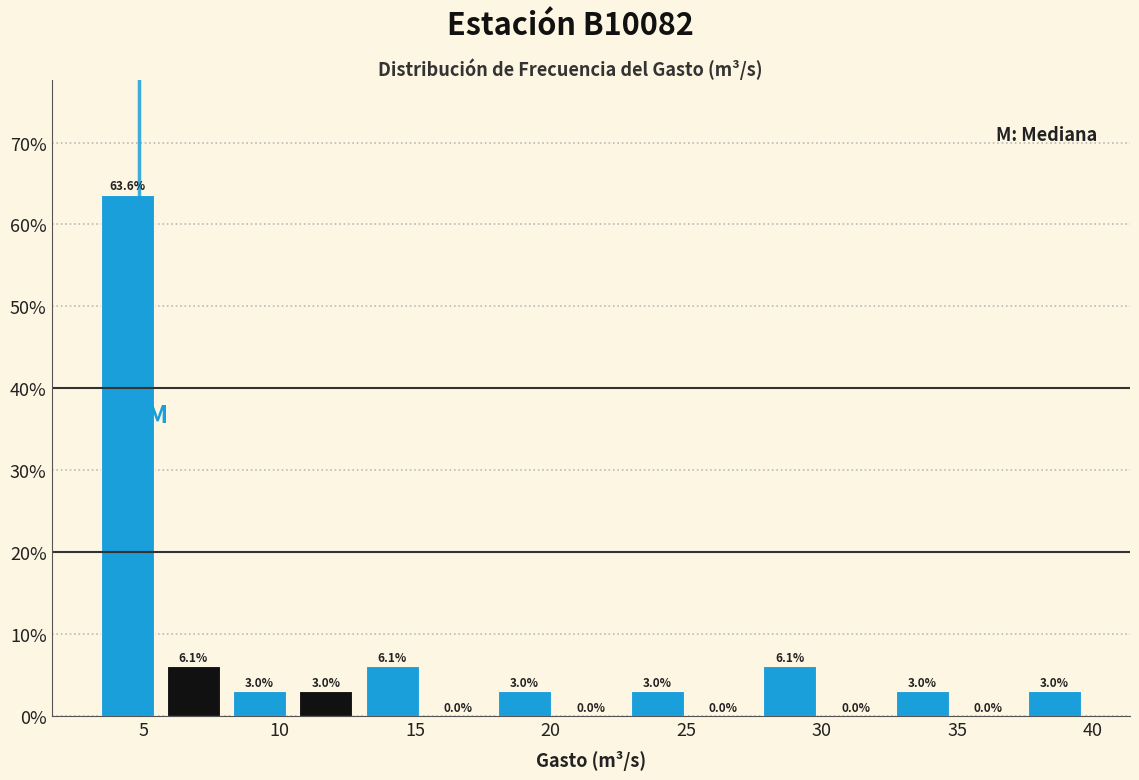

What is the height of the bar covering 8.0 to 10.5 on the x-axis? The bar edges are not printed on the chart, so give them approximately, as read against the axis.

3.0